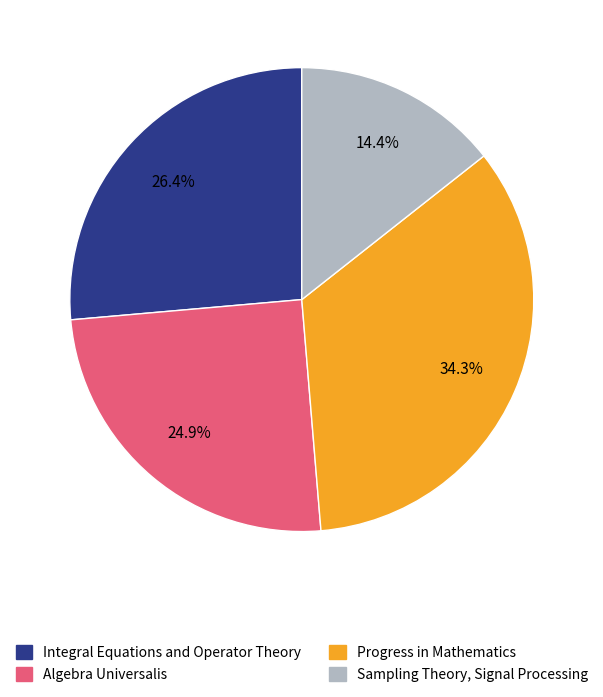

What is the total percentage of Sampling Theory, Signal Processing and Progress in Mathematics?

48.7%